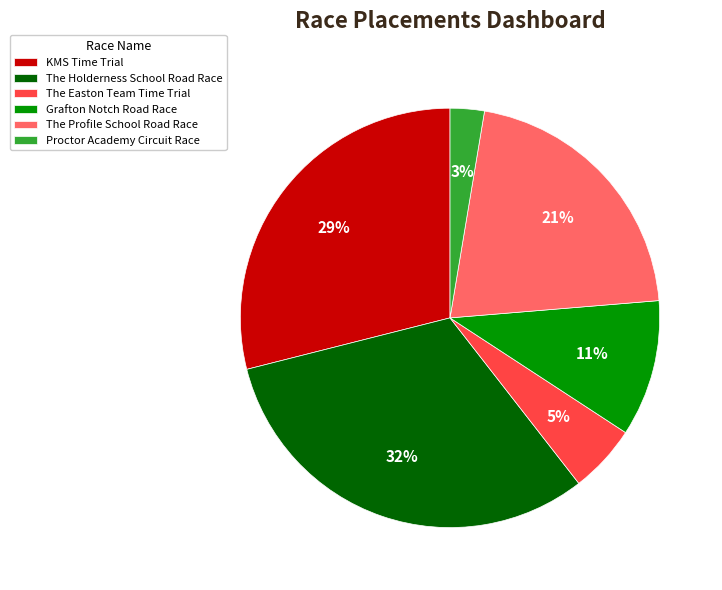

Does The Holderness School Road Race account for over 50% of the chart?

No